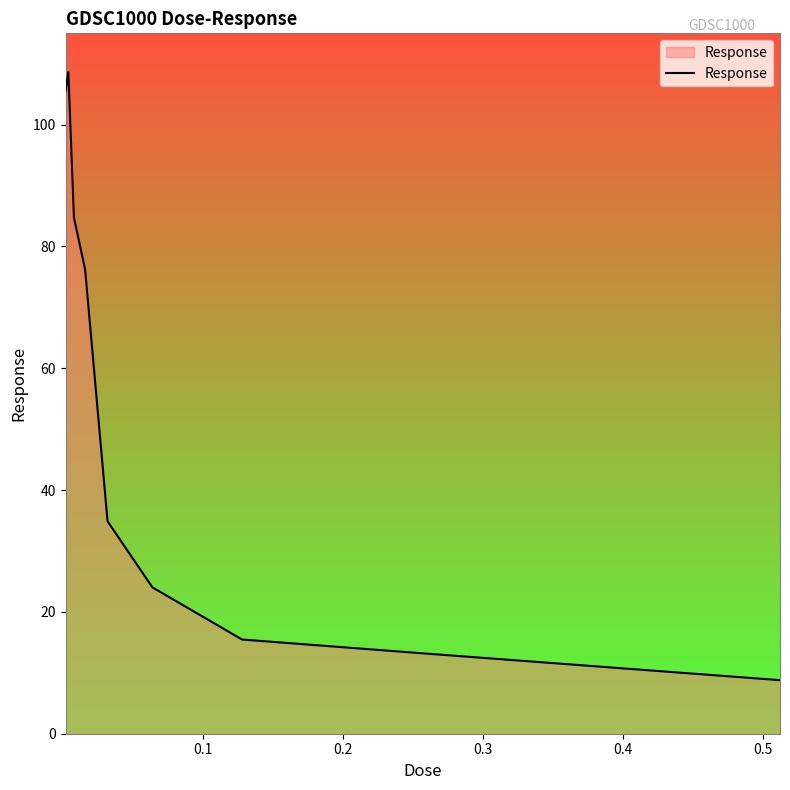

What is the maximum value shown in the chart?

108.6